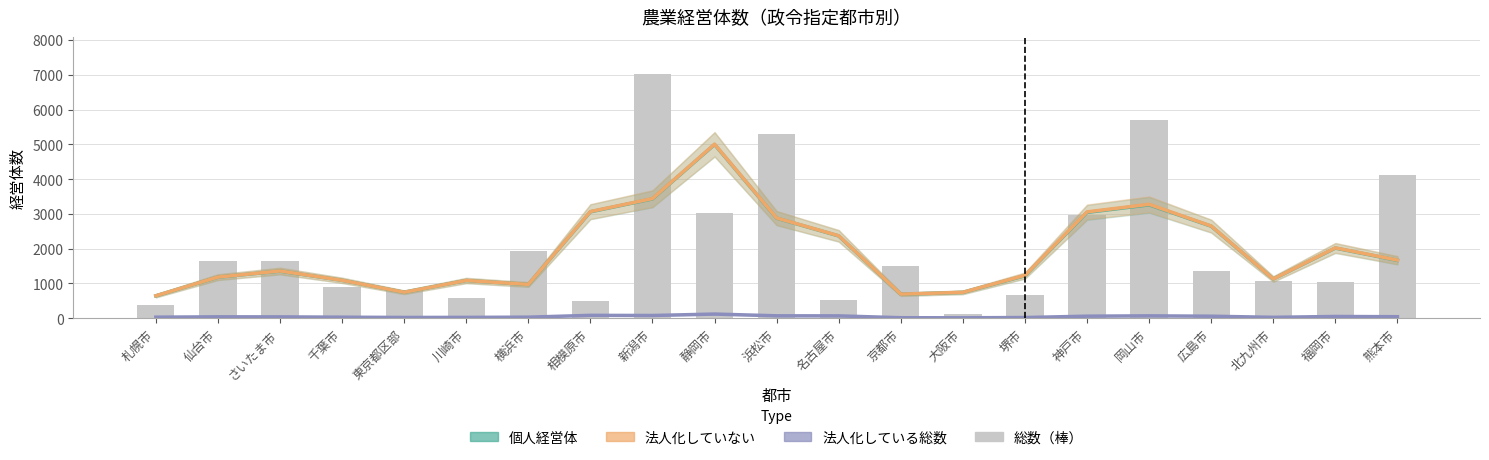

Between 横浜市 and 仙台市, which is larger?

仙台市